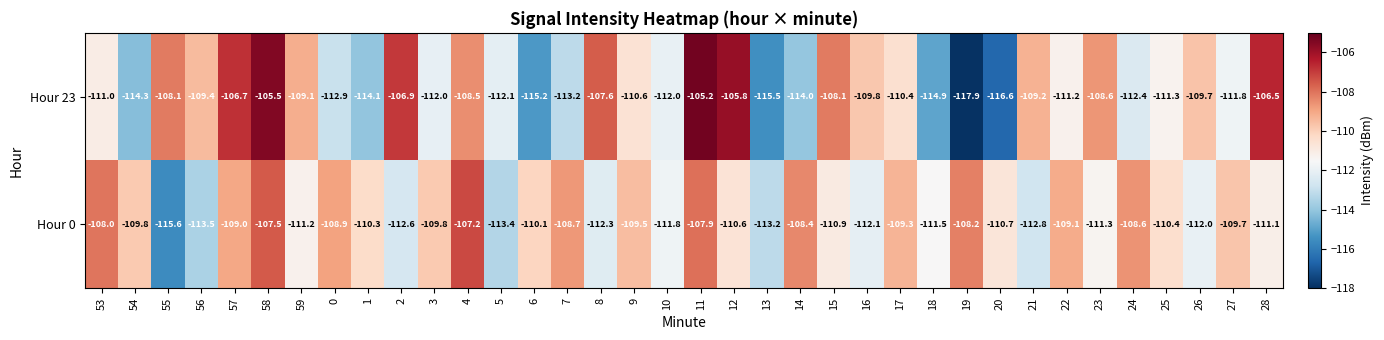

Between 53 and 56, which series saw the biggest shift?

Hour 0